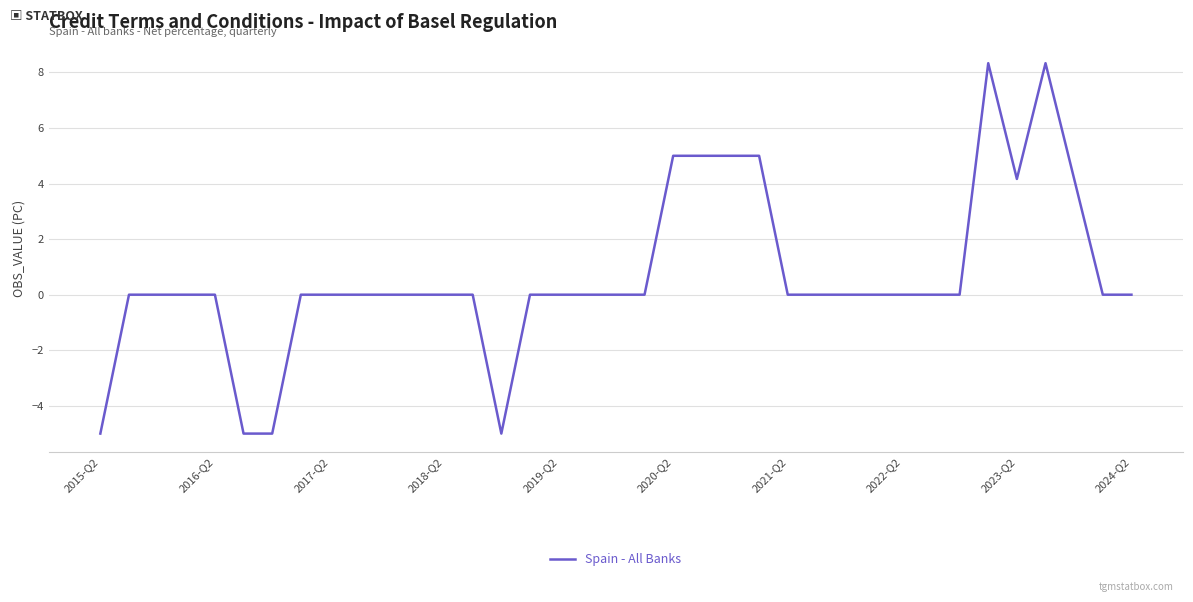

What is the smallest value displayed?

-5.0